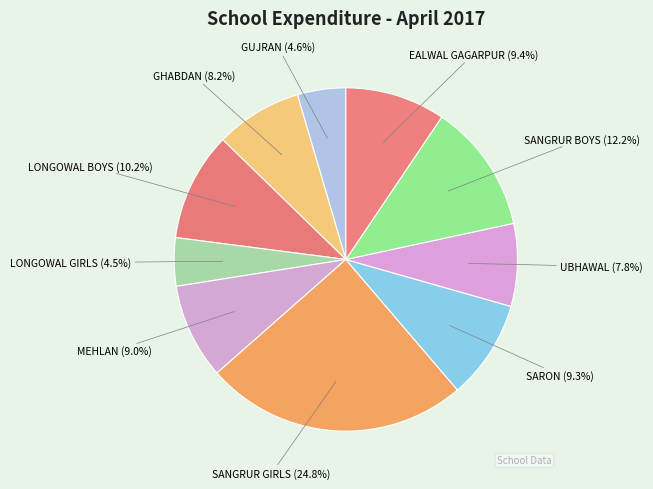

How many slices are in this pie chart?

10